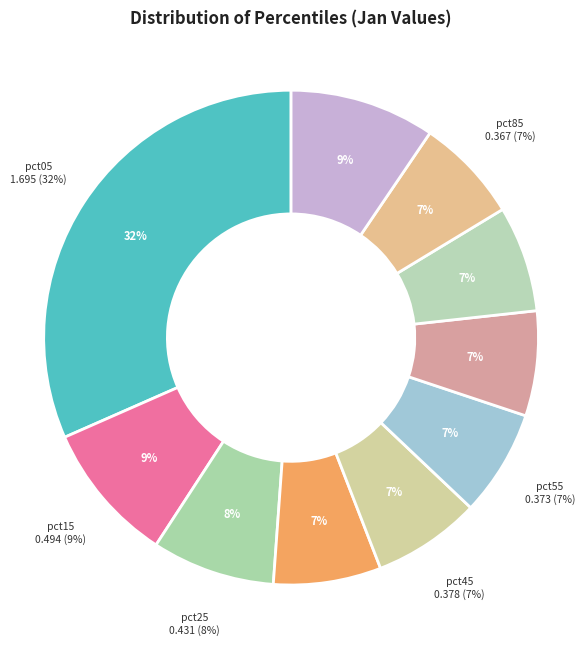

To the nearest percent, what portion does pct35 represent?

7%